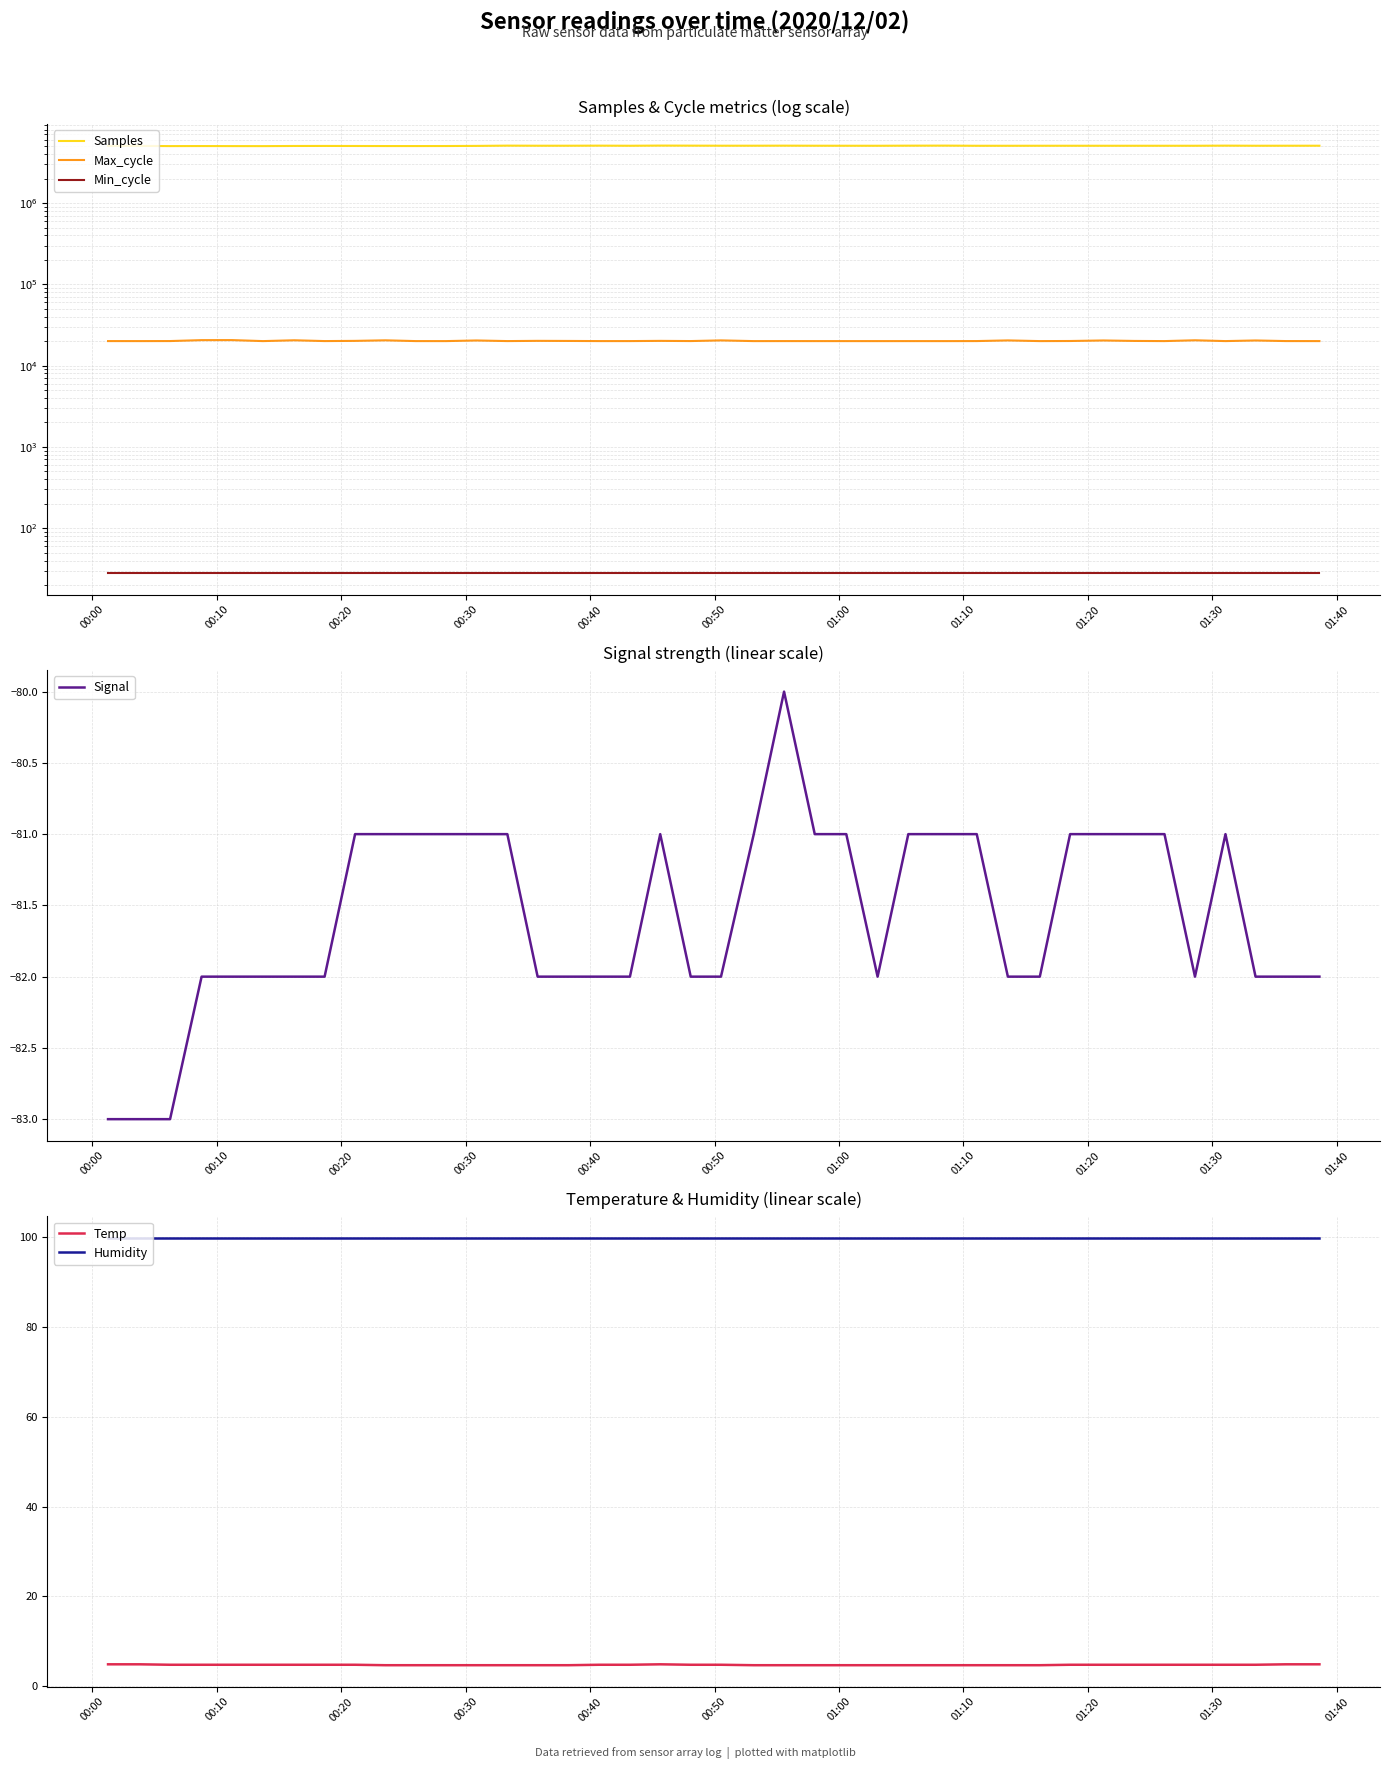

True or false: Temp and Humidity intersect in this chart.

False